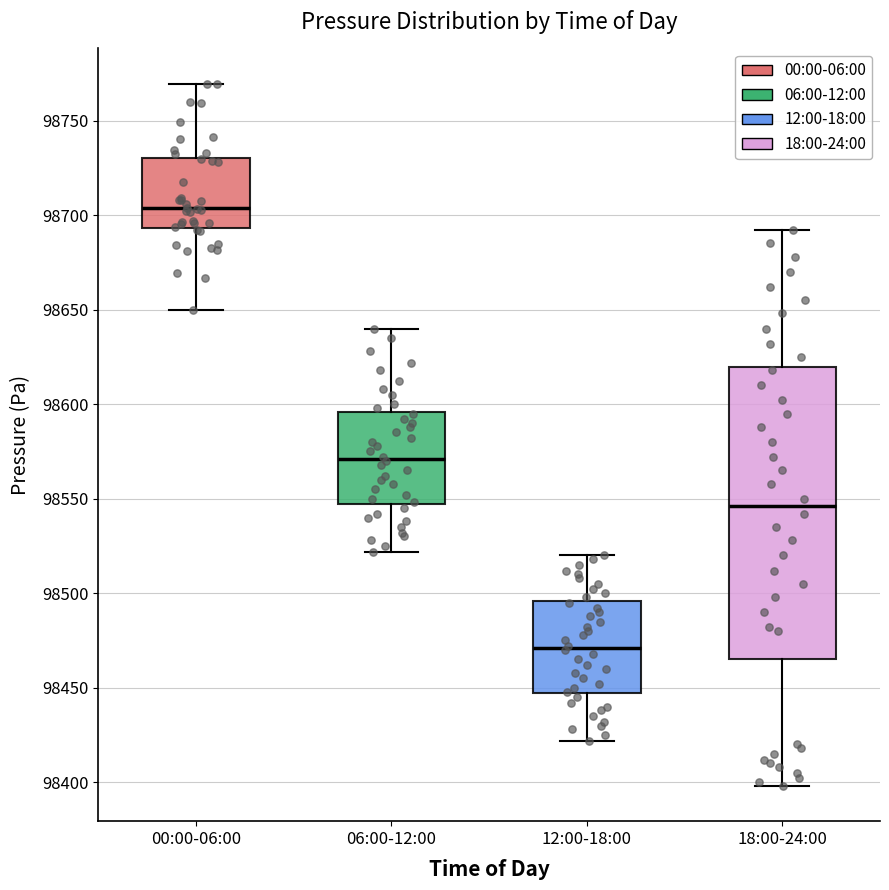

Reading left to right, read every box against the y-axis: the position of its median line, the range the box covers, and the ends of its whiskers. The values are not printed on the chart, so give them approximately, as read against the axis.

00:00-06:00: median 98705, box 98695 to 98730, whiskers 98650 to 98770
06:00-12:00: median 98570, box 98545 to 98595, whiskers 98520 to 98640
12:00-18:00: median 98470, box 98445 to 98495, whiskers 98420 to 98520
18:00-24:00: median 98545, box 98465 to 98620, whiskers 98400 to 98690